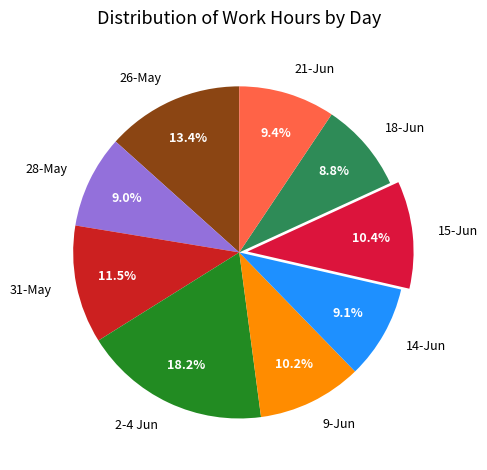

Is there any slice that represents more than half of the pie?

No